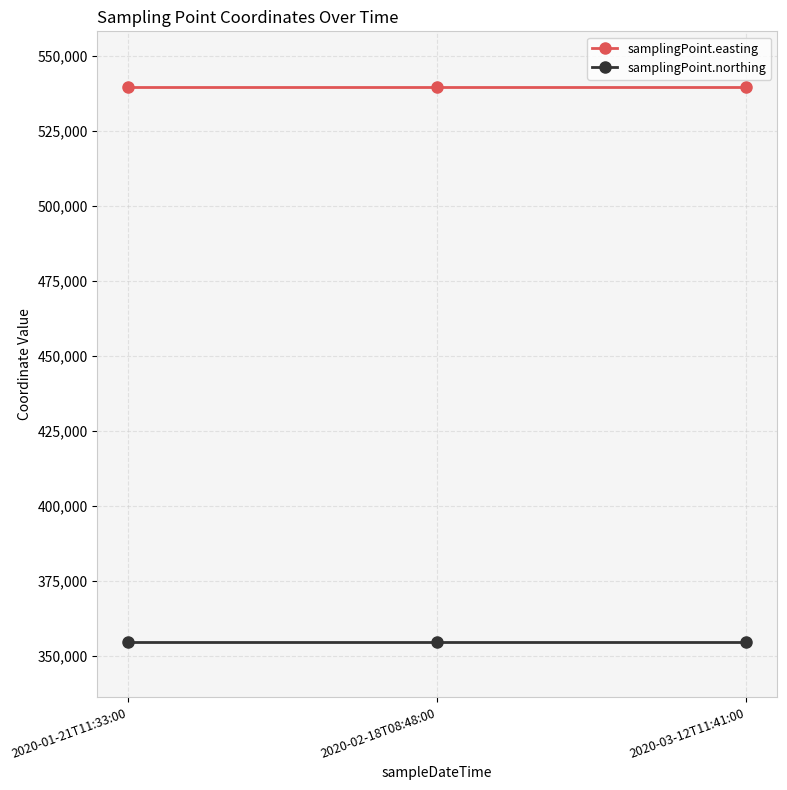

Reading left to right, what are all the values shown in this chart?

samplingPoint.easting: 539650	539650	539650
samplingPoint.northing: 354650	354650	354650